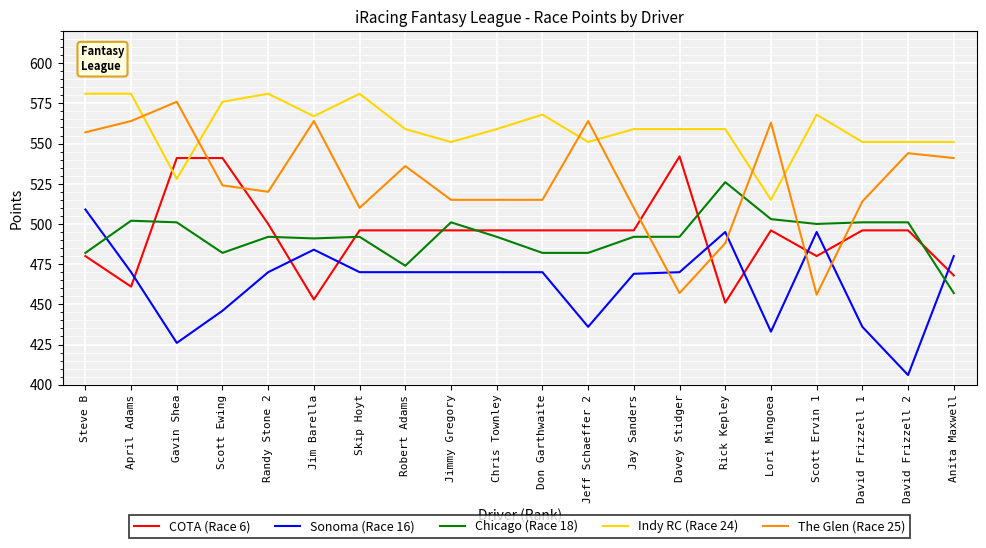

What is the approximate value of Indy RC (Race 24) at Steve B?

581